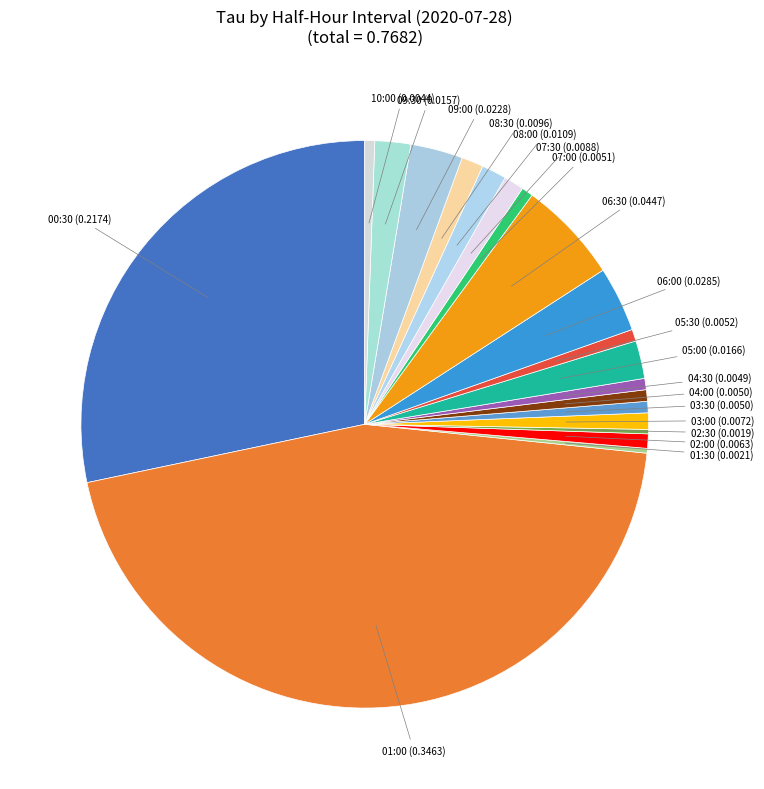

Which has a higher value, 03:30 or 09:30?

09:30